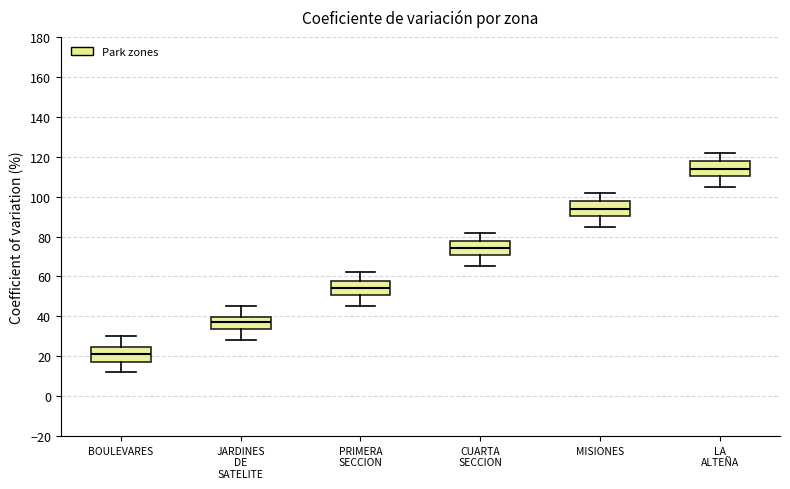

Reading left to right, read every box against the y-axis: the position of its median line, the range the box covers, and the ends of its whiskers. The values are not printed on the chart, so give them approximately, as read against the axis.

BOULEVARES: median 22, box 18 to 24, whiskers 12 to 30
JARDINES DE SATELITE: median 38, box 34 to 40, whiskers 28 to 46
PRIMERA SECCION: median 54, box 50 to 58, whiskers 46 to 62
CUARTA SECCION: median 74, box 70 to 78, whiskers 66 to 82
MISIONES: median 94, box 90 to 98, whiskers 86 to 102
LA ALTEÑA: median 114, box 110 to 118, whiskers 106 to 122